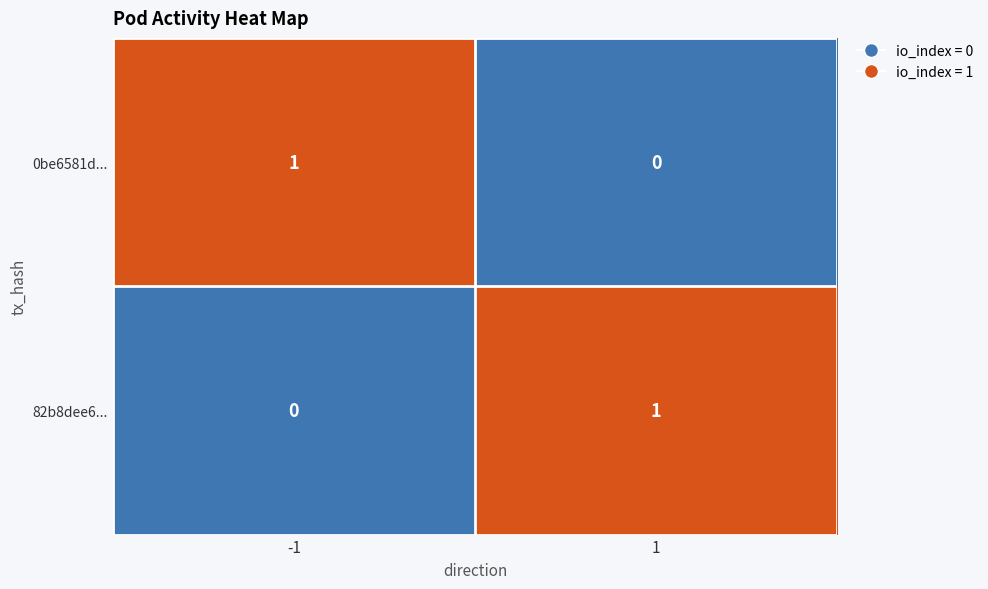

Is the value of 82b8dee6... at -1 greater than the value of 0be6581d... at -1?

No